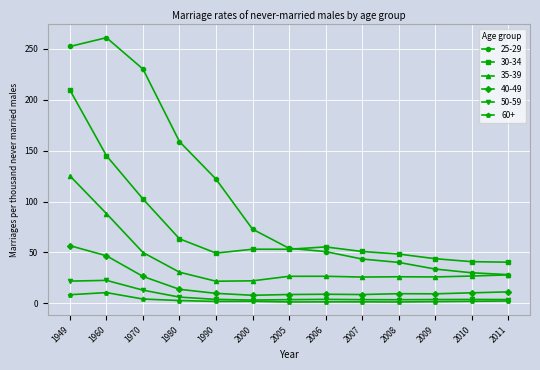

Which series has the largest total across all categories?

25-29